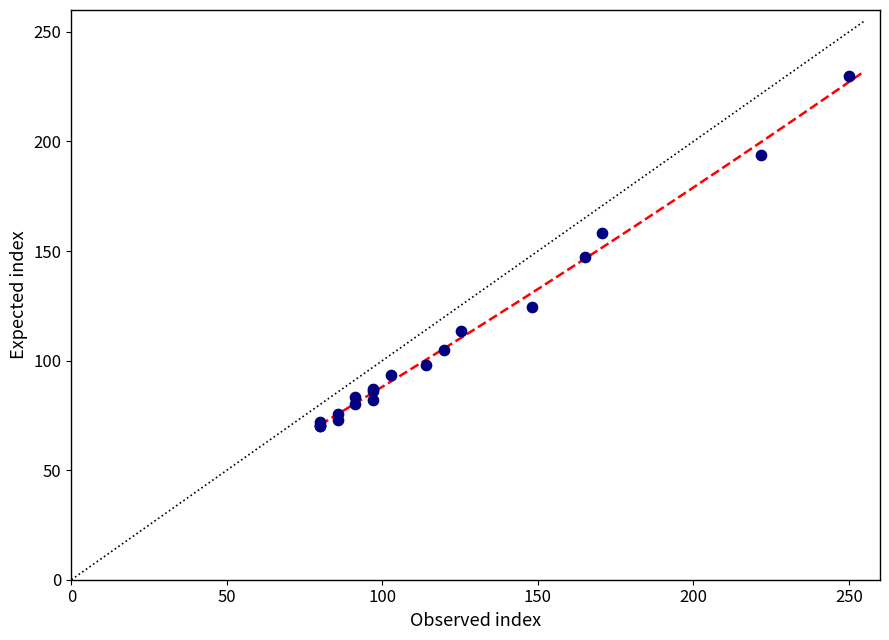

What Y value in the scatter plot is closest to 150?

147.1